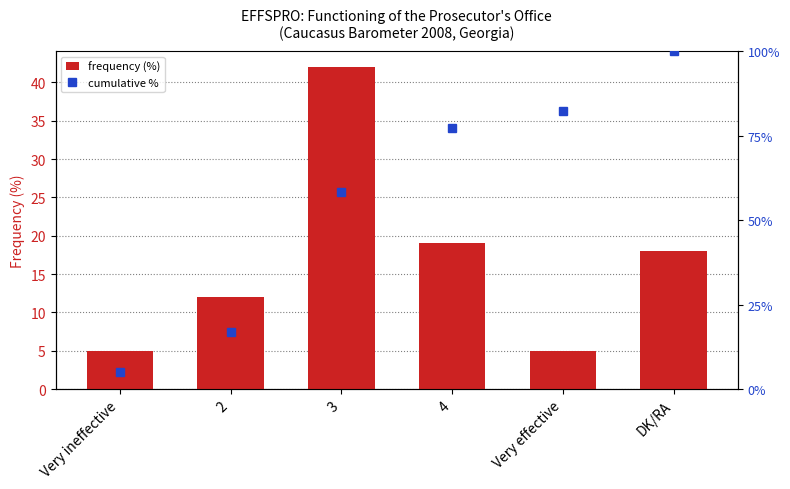

What value does the frequency (%) series have at 4?

19